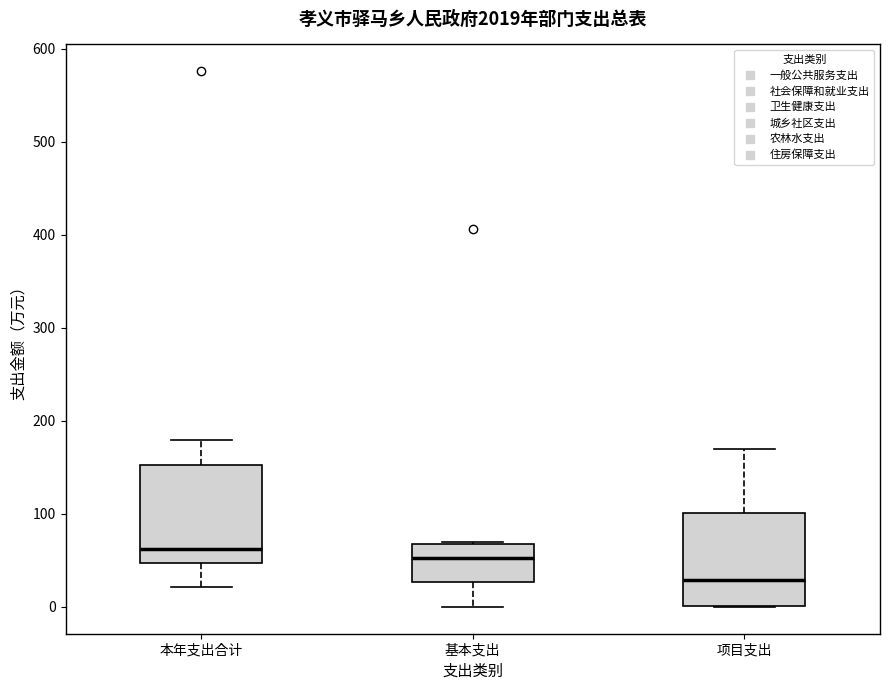

Which box has the highest median line?

本年支出合计